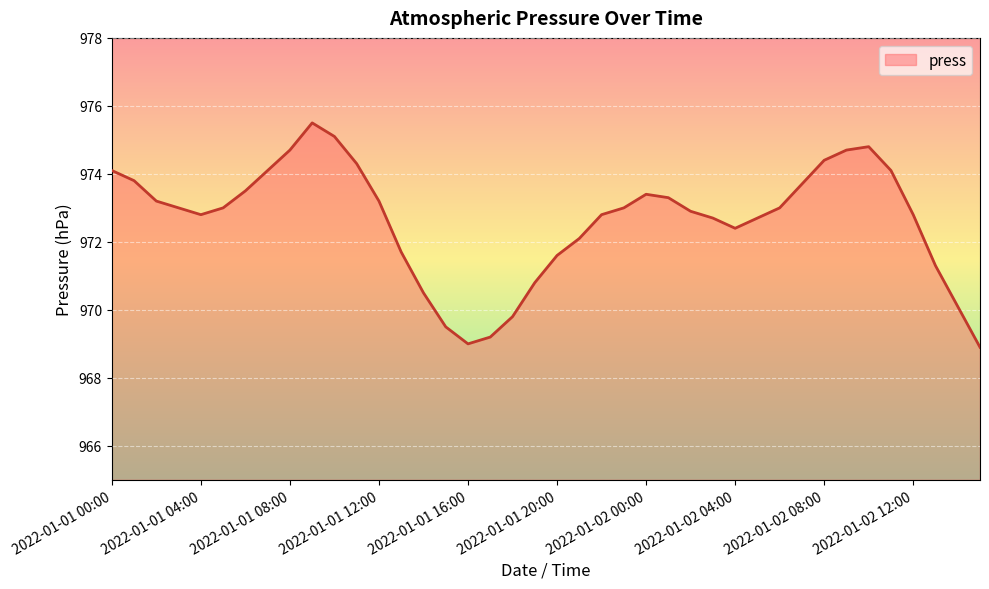

What is the difference between the maximum and minimum values?

6.6